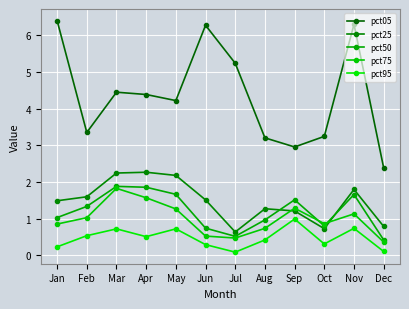

How many values in the pct75 series are below 1?

6